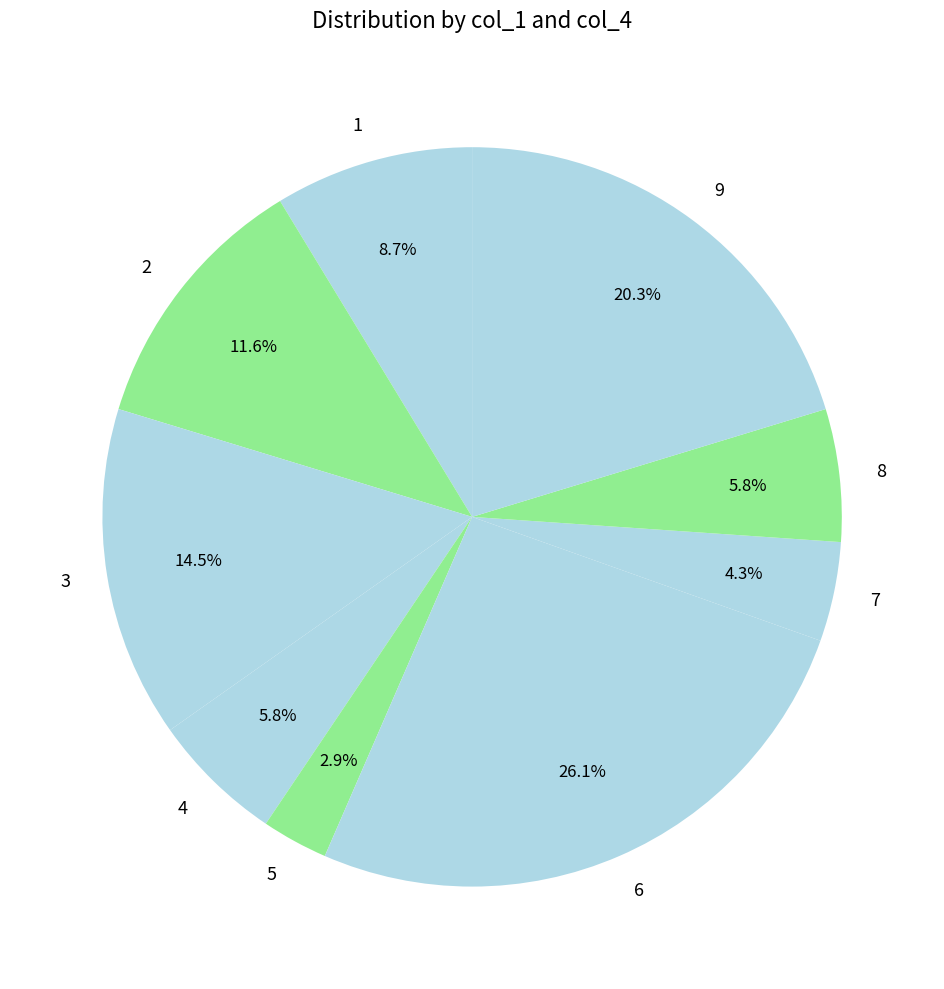

Does any single category account for the majority?

No